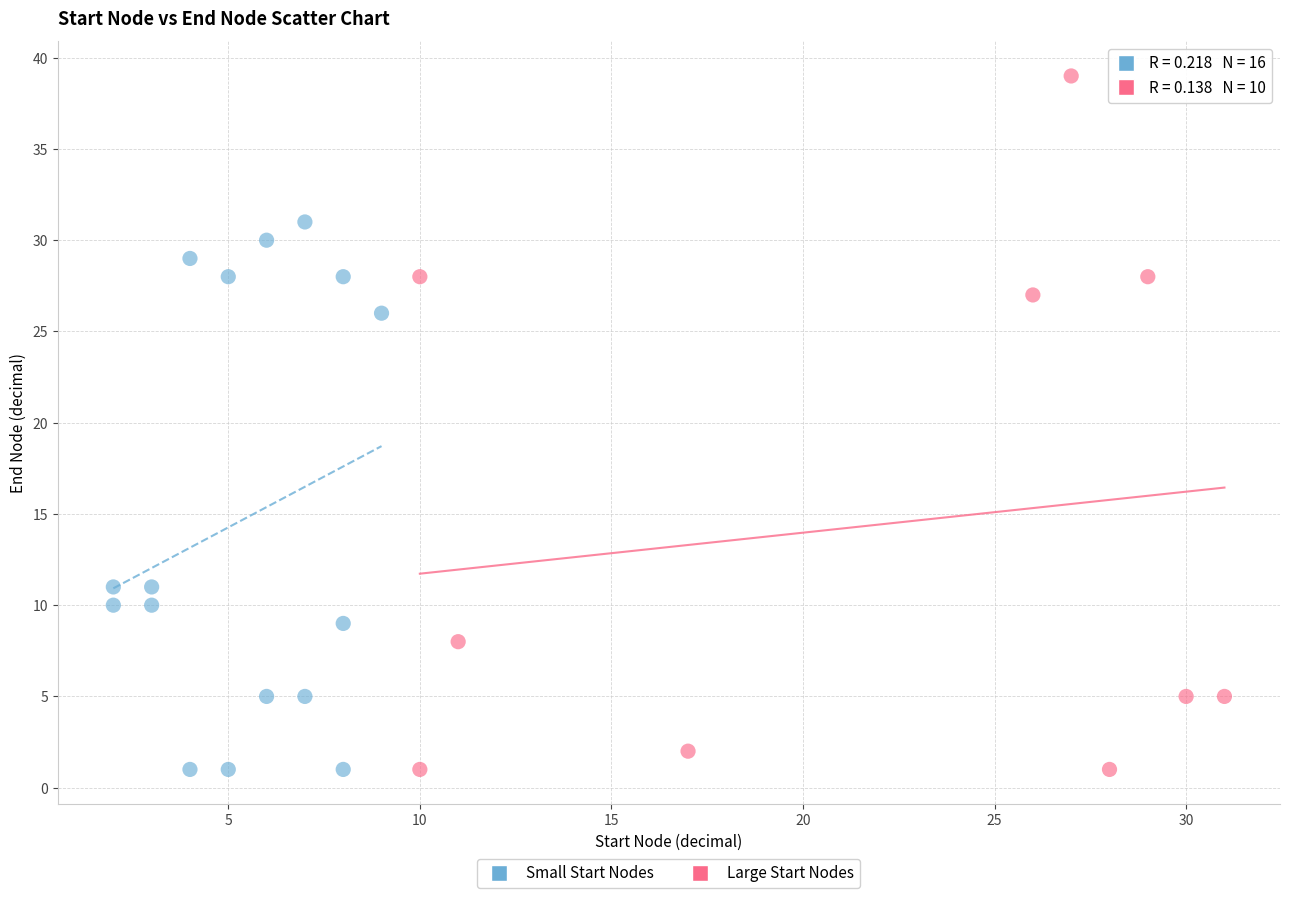

Which series has the widest spread of Y values?

Large Start Nodes